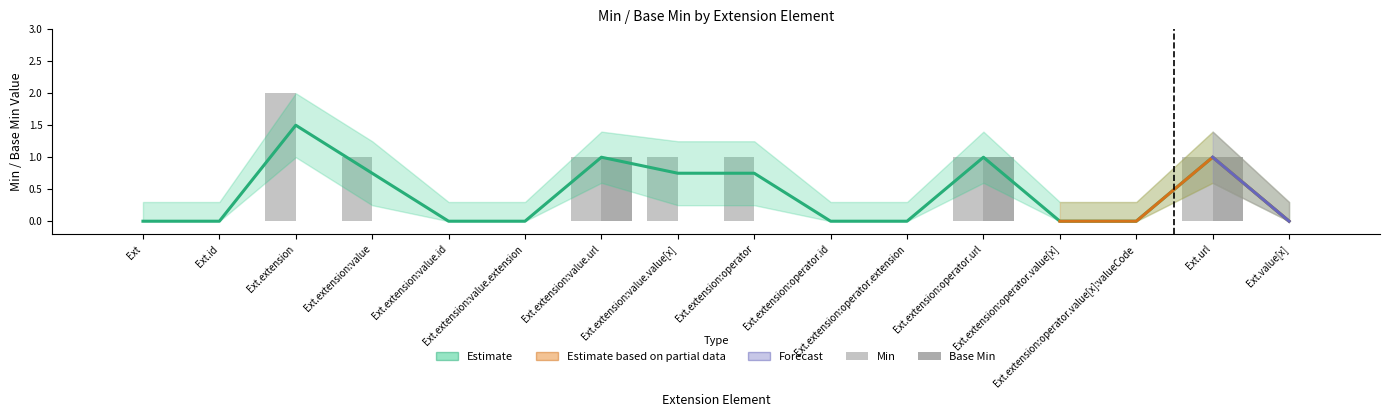

Which series has the largest total across all categories?

Min